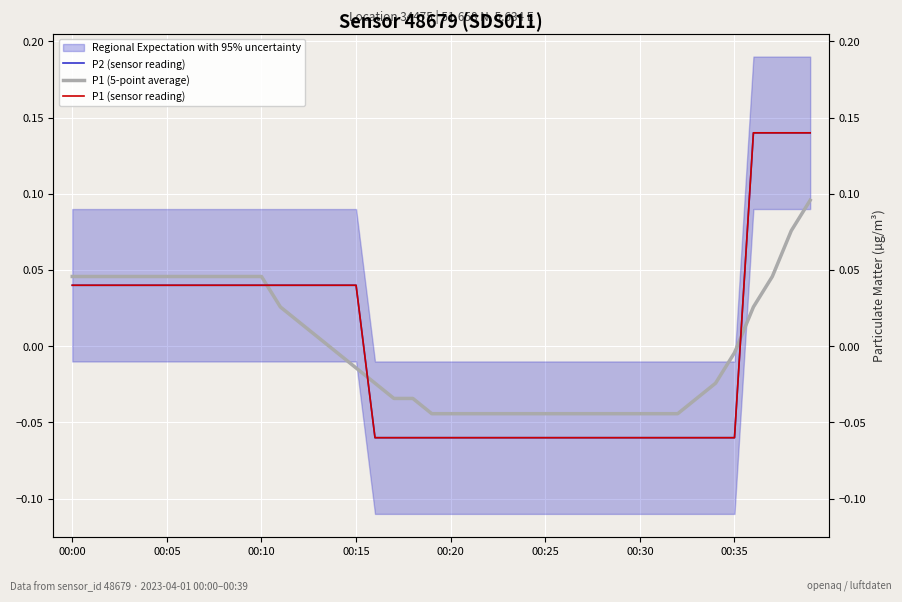

Which category has the lowest value across all series?

16